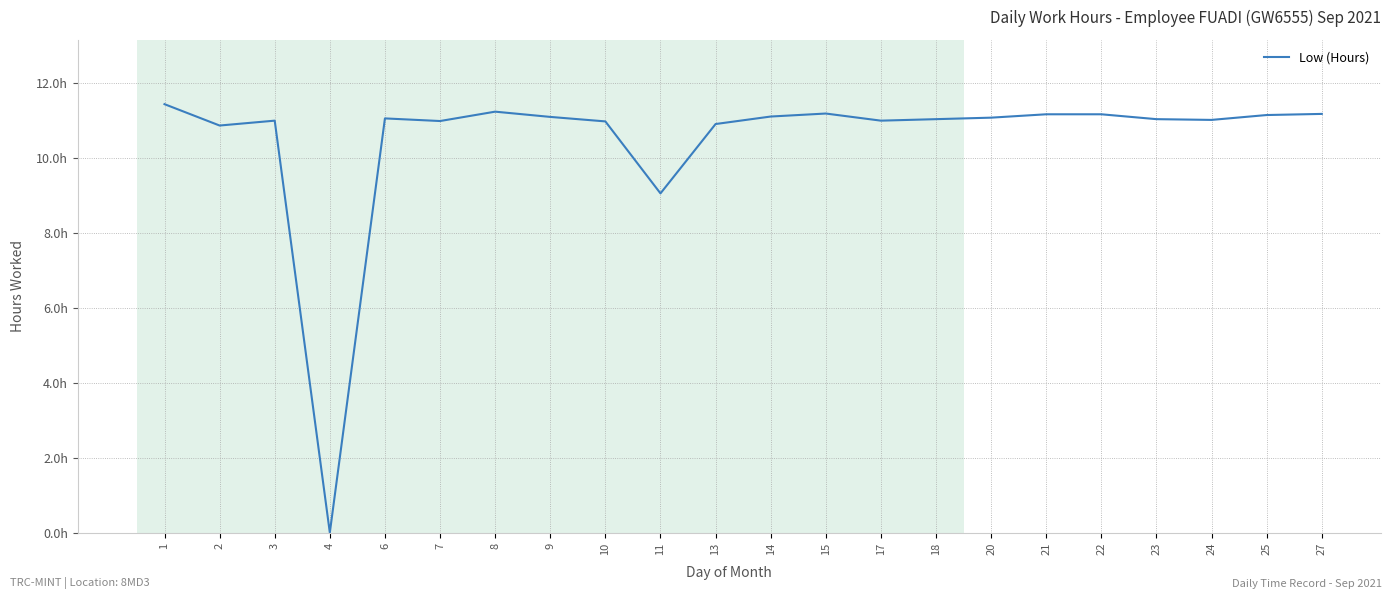

What is the average value?

10.5